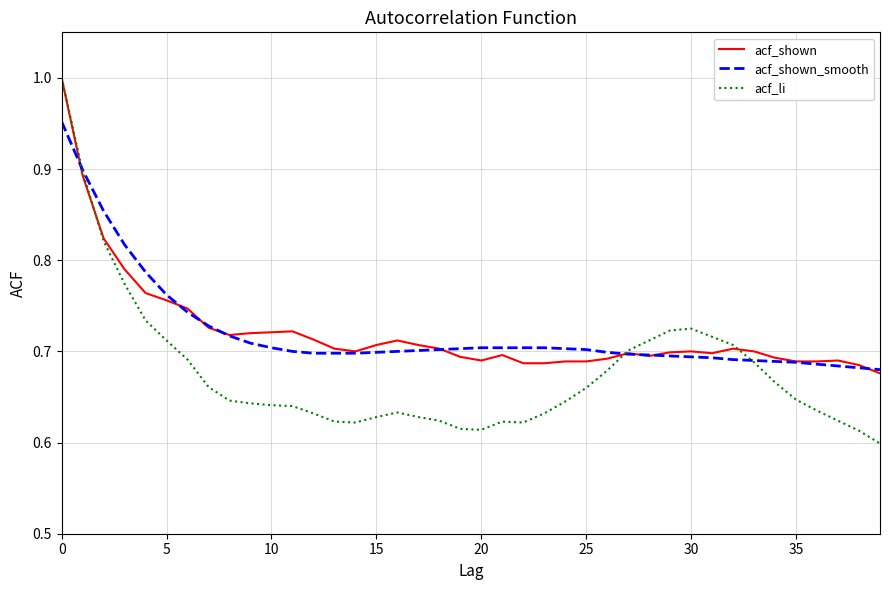

Which series has the largest range (max minus min)?

acf_li